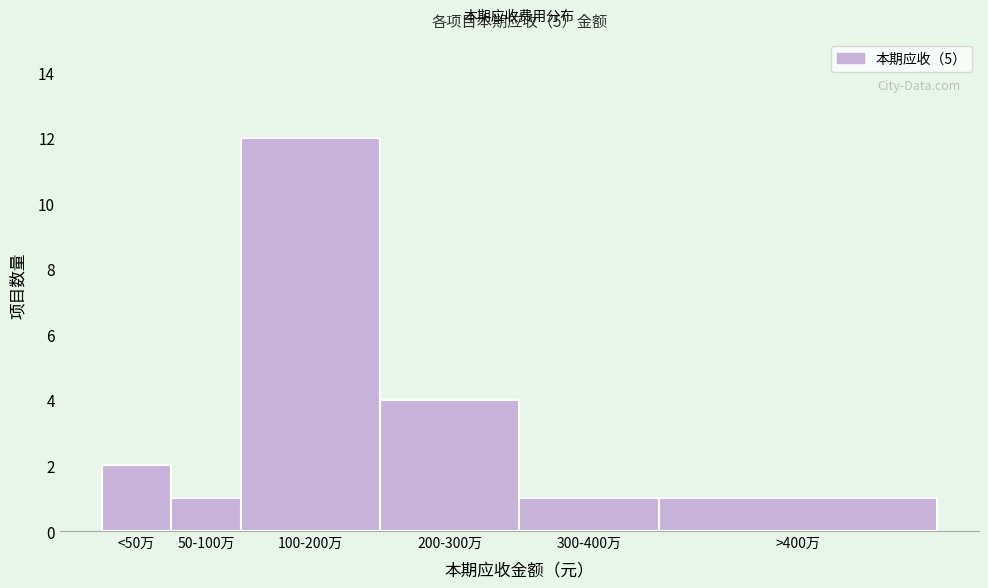

Reading right to left, list all the values displayed in this chart.

1	1	4	12	1	2